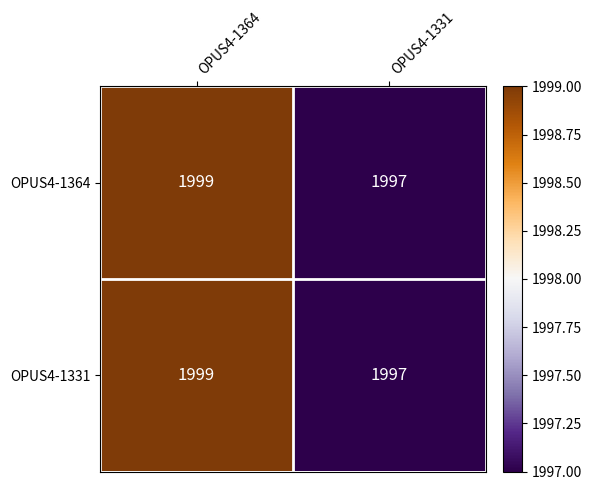

What is the approximate value of OPUS4-1364 at OPUS4-1364?

1999